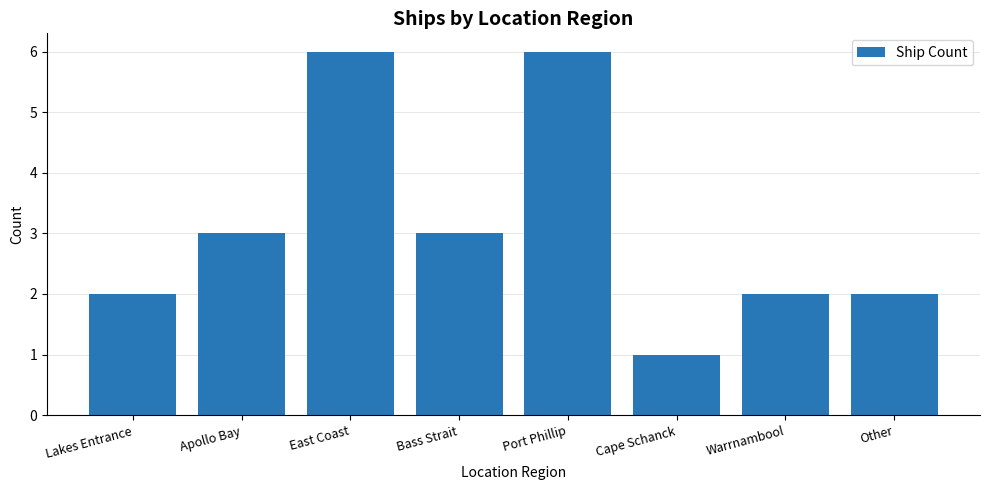

True or false: the data shows 3 at Apollo Bay.

True